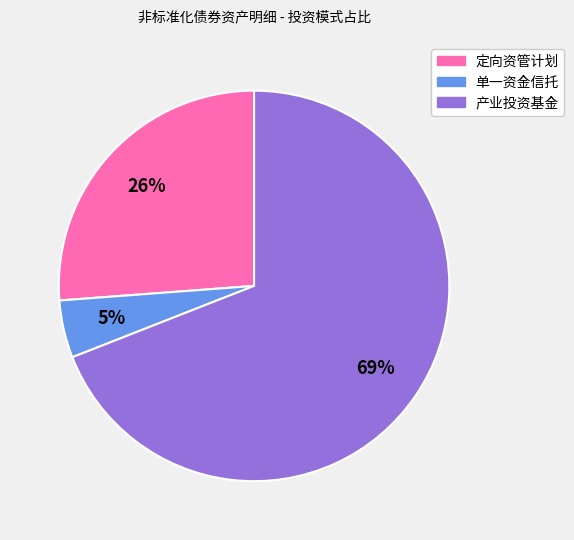

To the nearest percent, what portion does 单一资金信托 represent?

5%